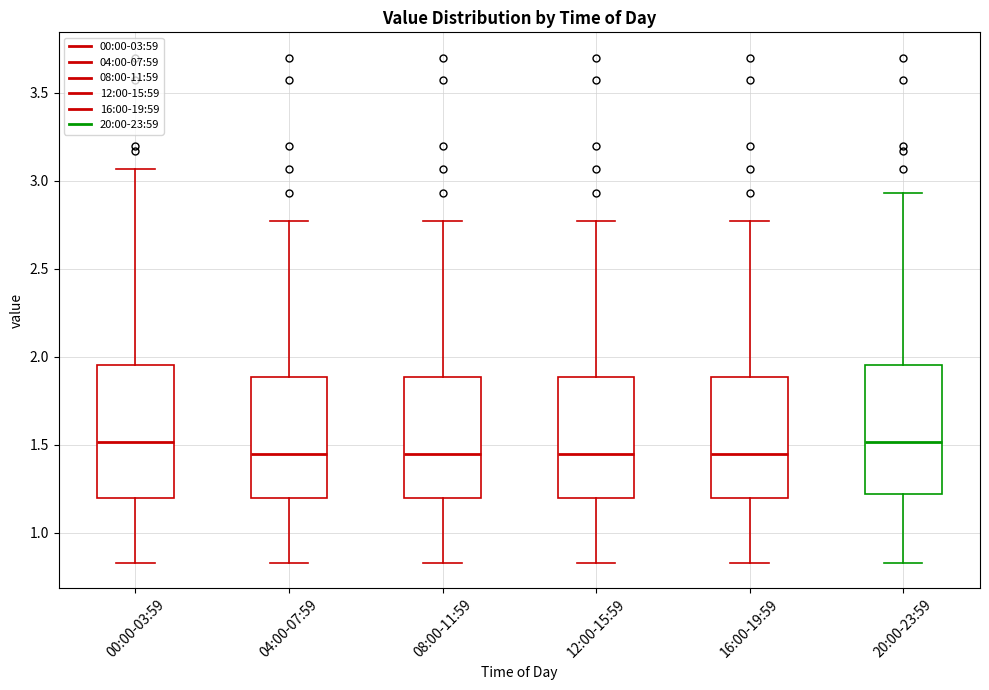

Reading left to right, transcribe this box plot: for each box, give where its median line is, the range the box spans, and where its two whiskers end, as read against the y-axis. The values are not printed on the chart, so give them approximately, as read against the axis.

00:00-03:59: median 1.50, box 1.20 to 1.95, whiskers 0.85 to 3.05
04:00-07:59: median 1.45, box 1.20 to 1.90, whiskers 0.85 to 2.75
08:00-11:59: median 1.45, box 1.20 to 1.90, whiskers 0.85 to 2.75
12:00-15:59: median 1.45, box 1.20 to 1.90, whiskers 0.85 to 2.75
16:00-19:59: median 1.45, box 1.20 to 1.90, whiskers 0.85 to 2.75
20:00-23:59: median 1.50, box 1.20 to 1.95, whiskers 0.85 to 2.95